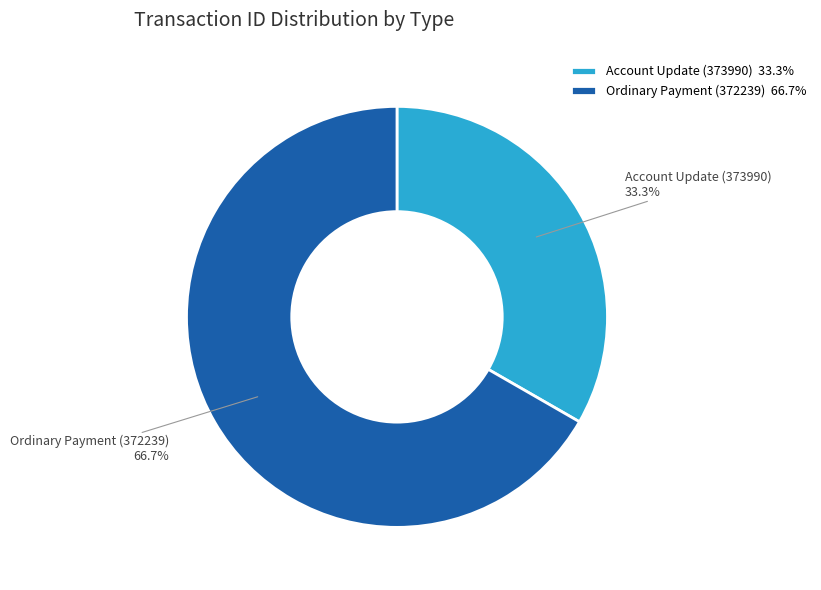

Is the sum of Ordinary Payment (372239) and Account Update (373990) greater than half?

Yes